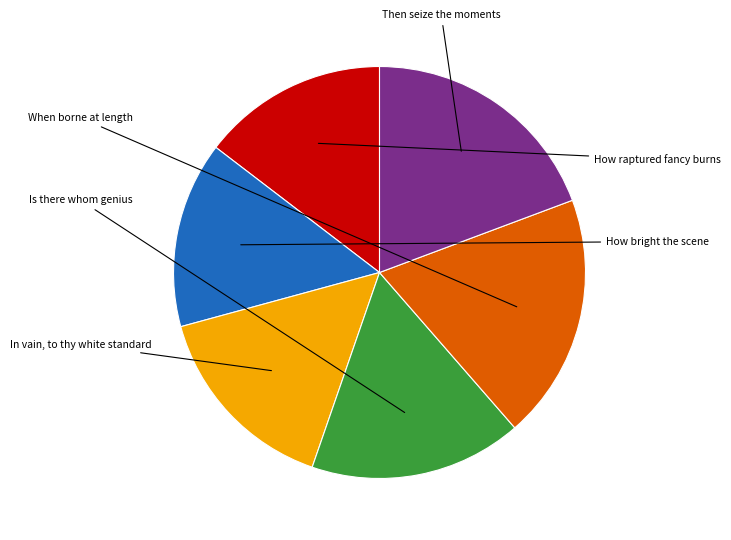

Rank the categories by value from highest to lowest.

Then seize the moments, When borne at length, Is there whom genius, In vain, to thy white standard, How bright the scene, How raptured fancy burns